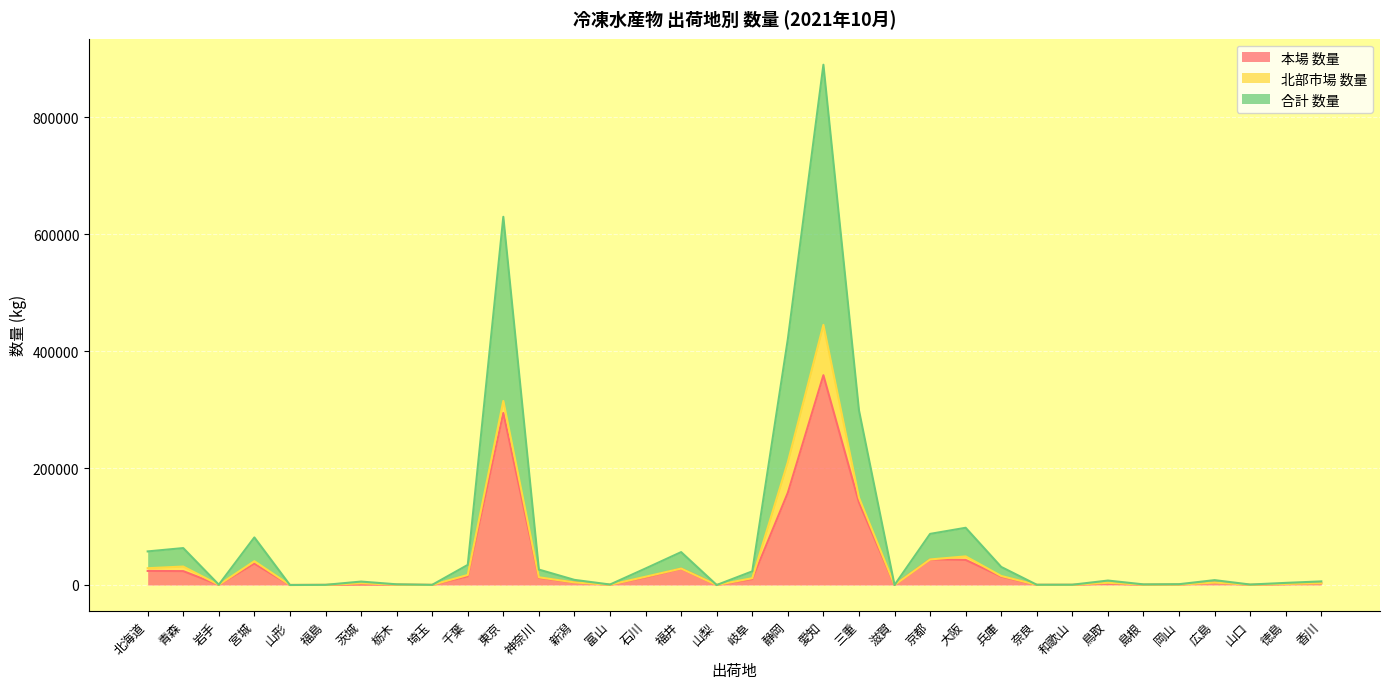

Which category has the highest value in the 合計 数量 series?

愛知